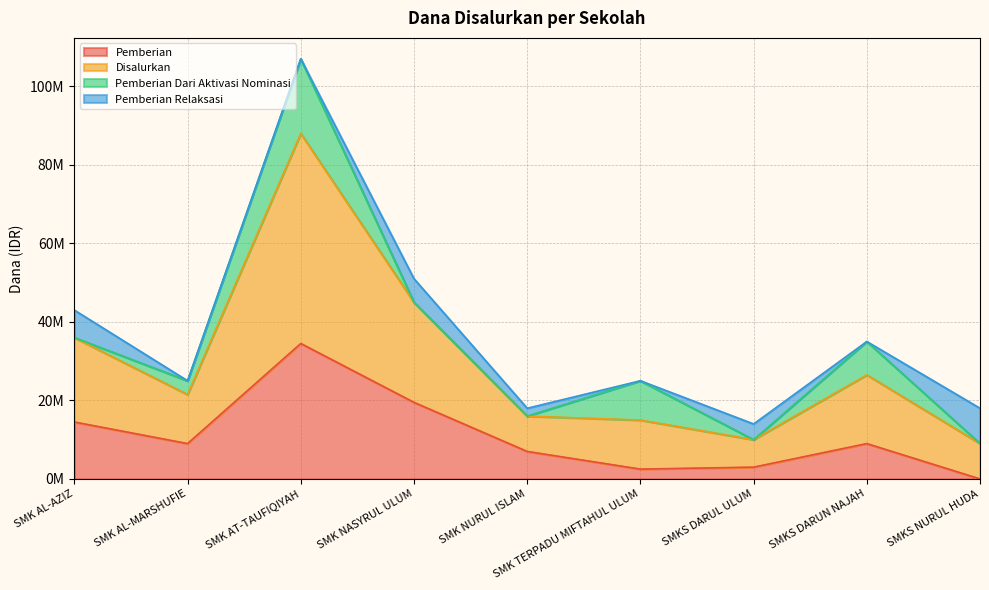

Which series has the largest total across all categories?

Disalurkan